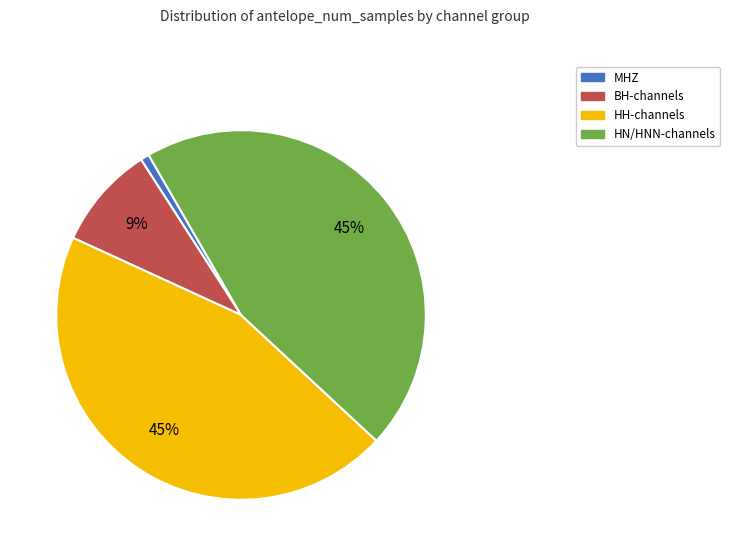

Which slice is the smallest?

MHZ